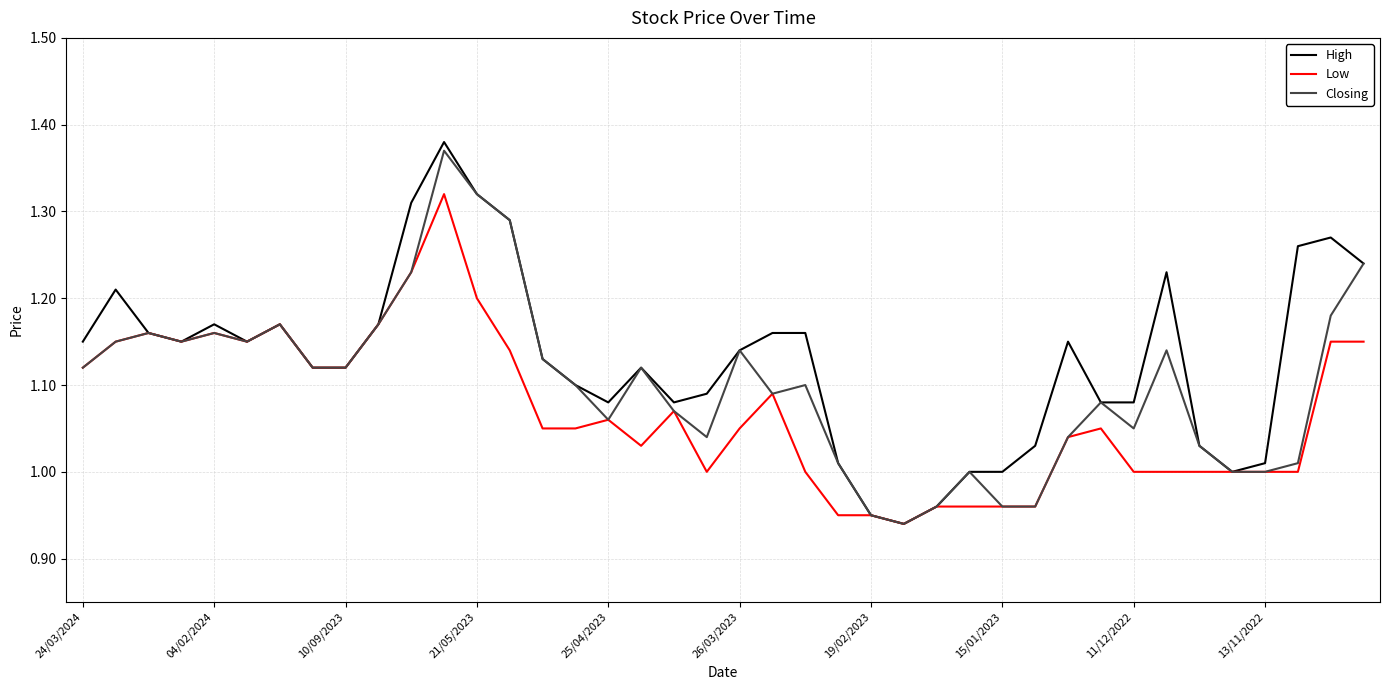

Which series has the largest range (max minus min)?

High